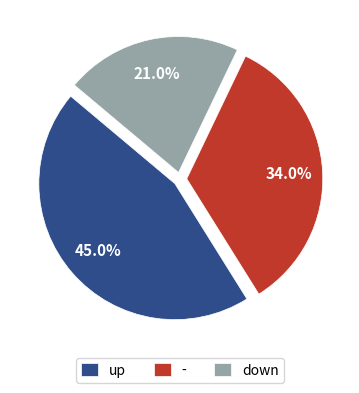

To the nearest percent, what is the difference between the up and down slice percentages?

24%